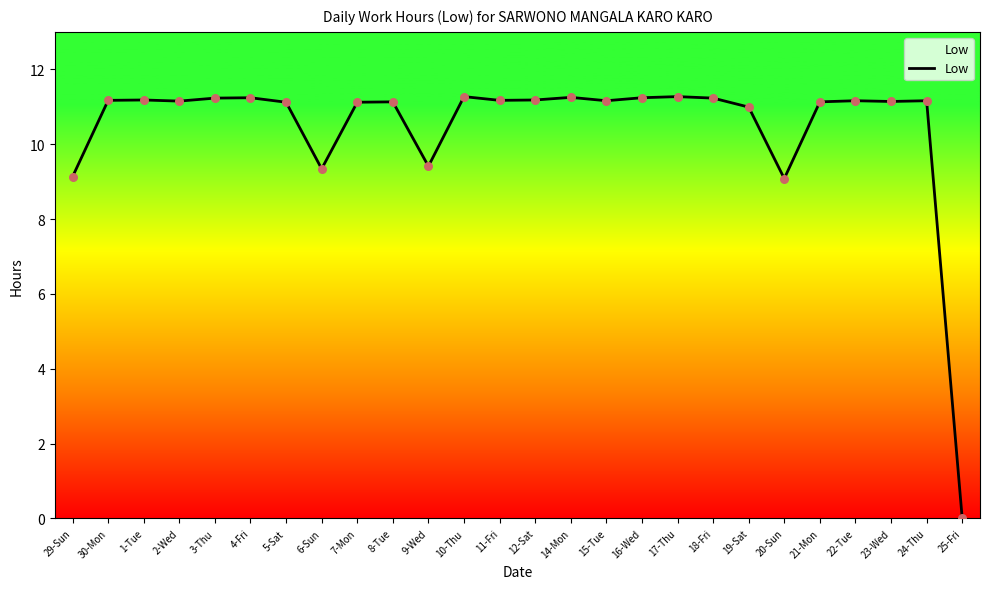

What is the change in value from 9-Wed to 19-Sat?

+1.6